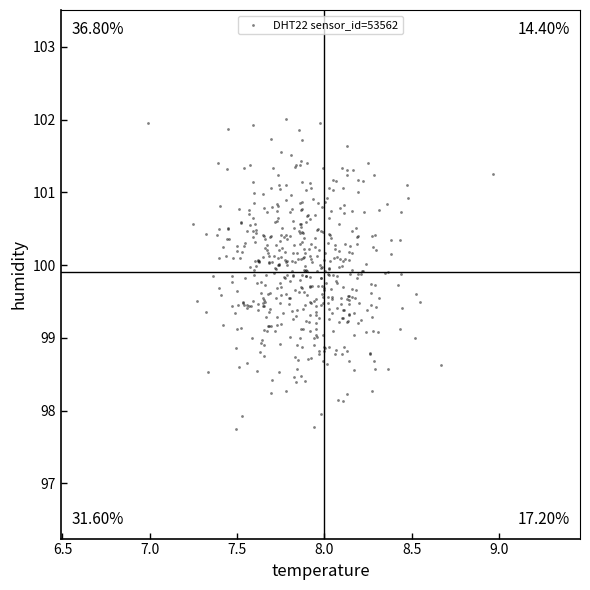

What is the range of Y values (max minus min)?

4.3